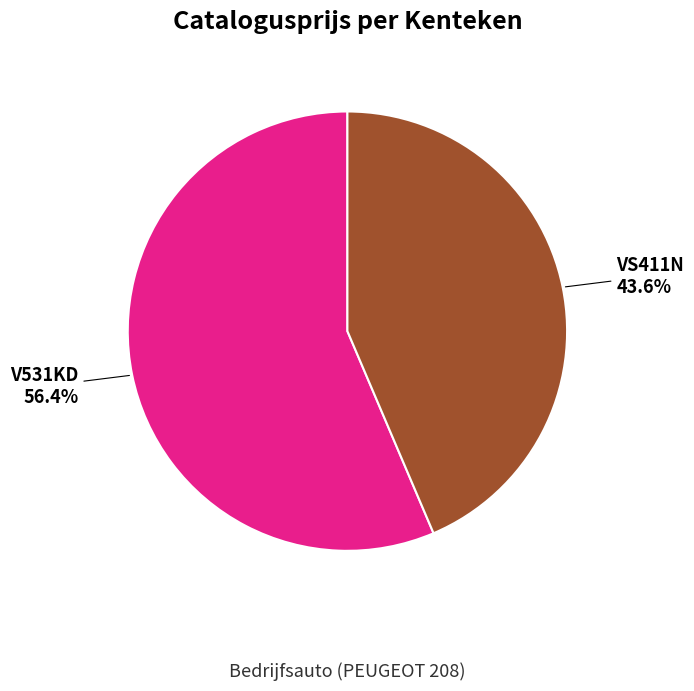

To the nearest percent, what is the average slice percentage?

50%